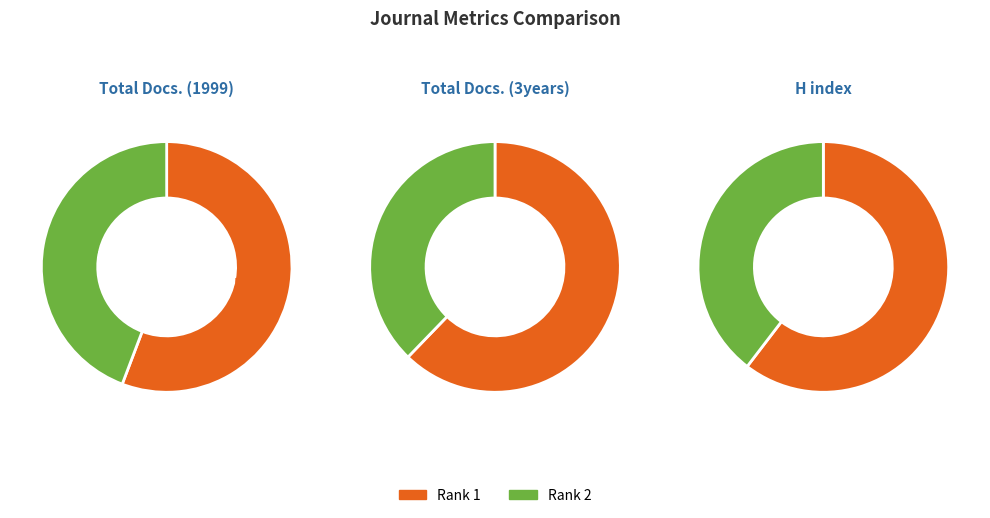

To the nearest percent, what percentage of the pie is Rank 2 (European Journal of Environmental)?

44%